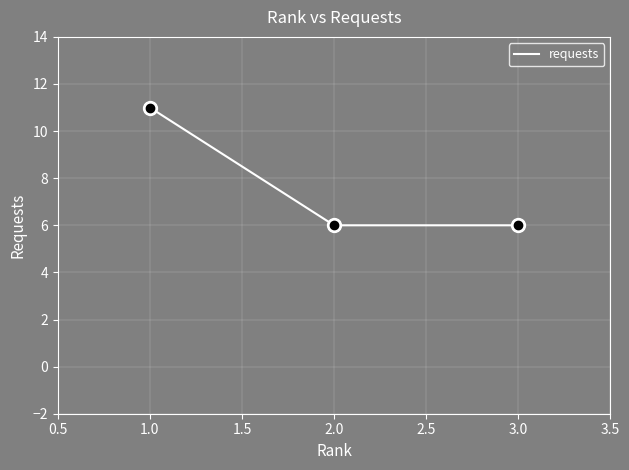

Is it true that the value at 2.0 is 6?

True